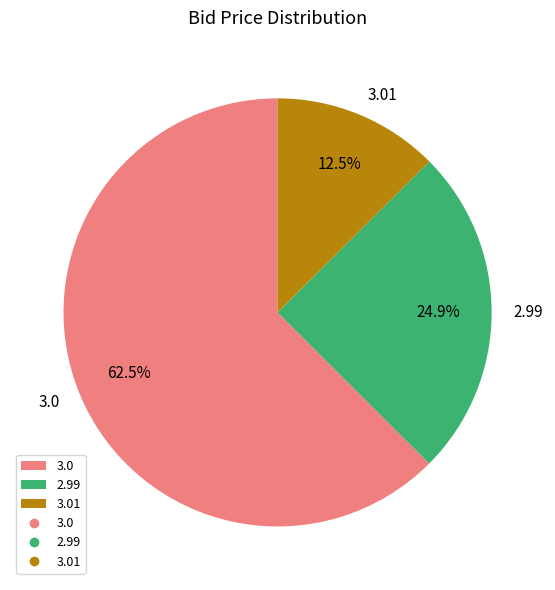

Rank the categories by value from highest to lowest.

3.0, 2.99, 3.01